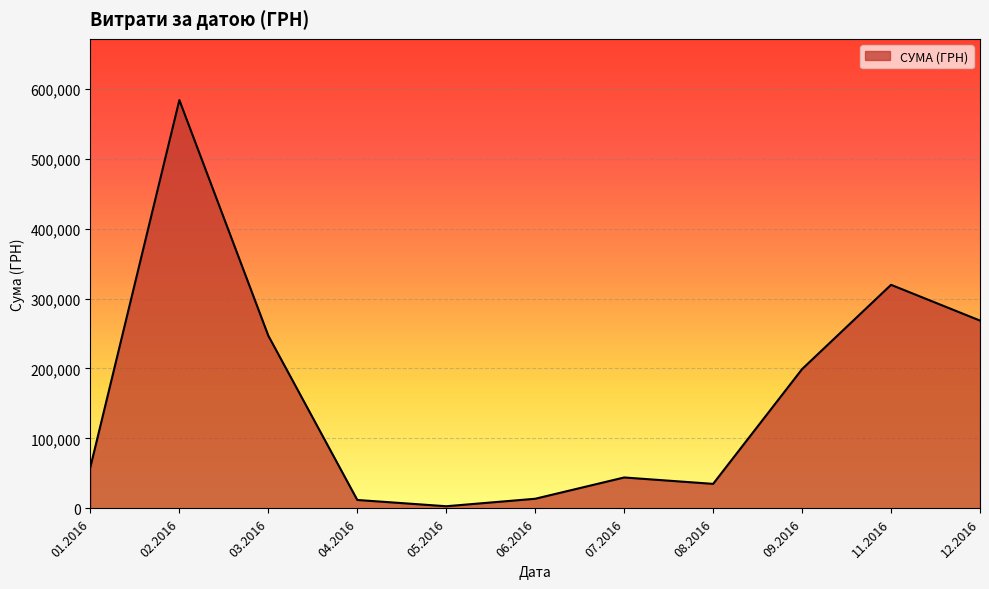

What is the difference between the maximum and minimum values?

580399.0